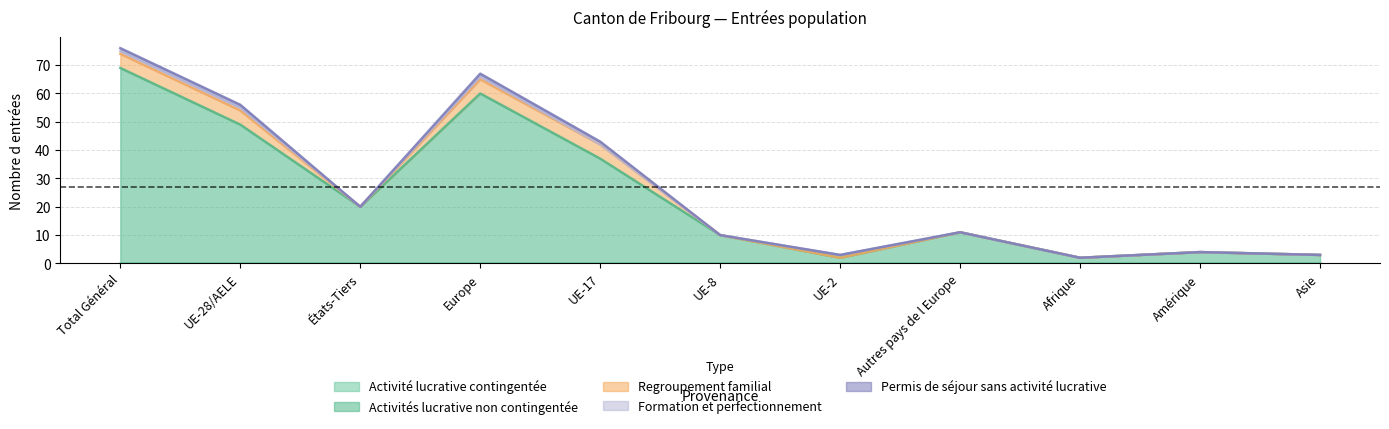

What is the difference between the Regroupement familial values at Afrique and Europe?

5